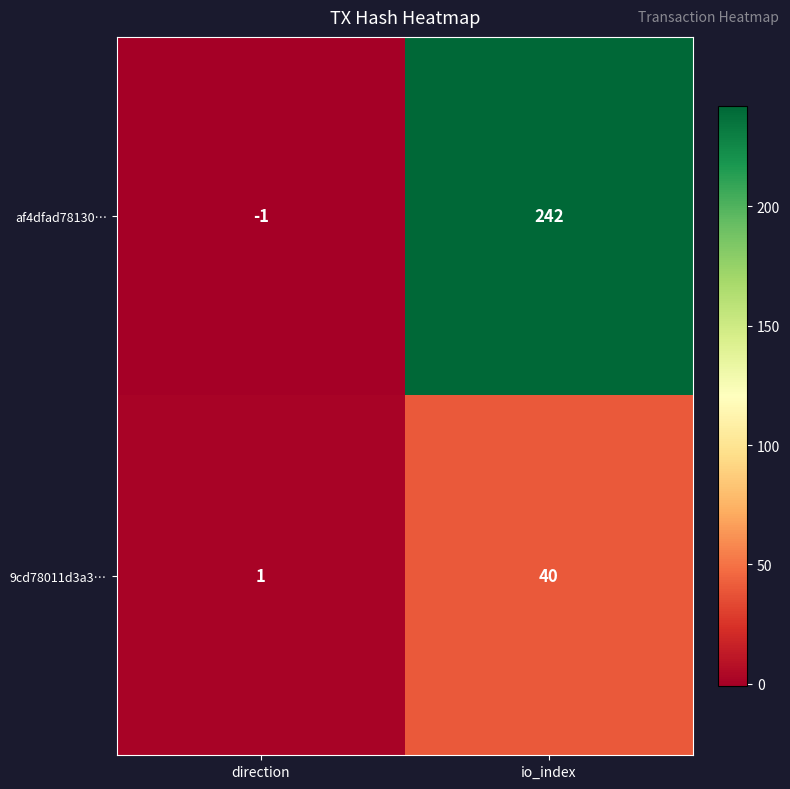

Reading left to right, transcribe all the data shown in this chart.

af4dfad78130…: direction=-1	io_index=242
9cd78011d3a3…: direction=1	io_index=40